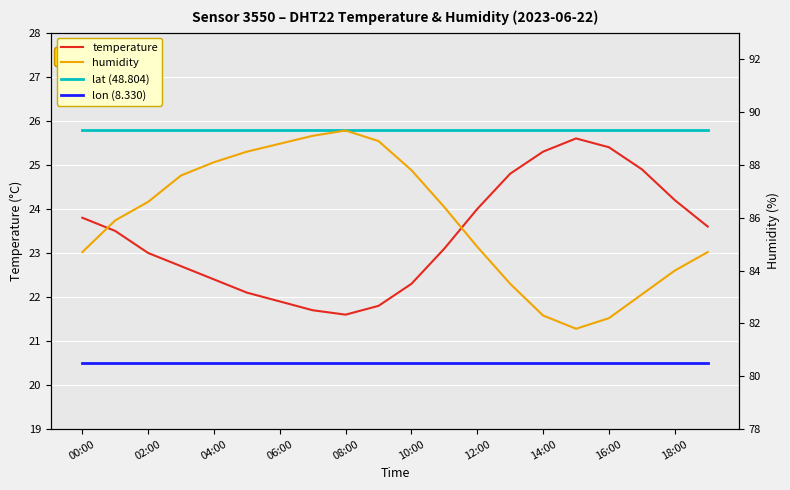

True or false: lon (8.330) has more than 1 interior local peaks.

False